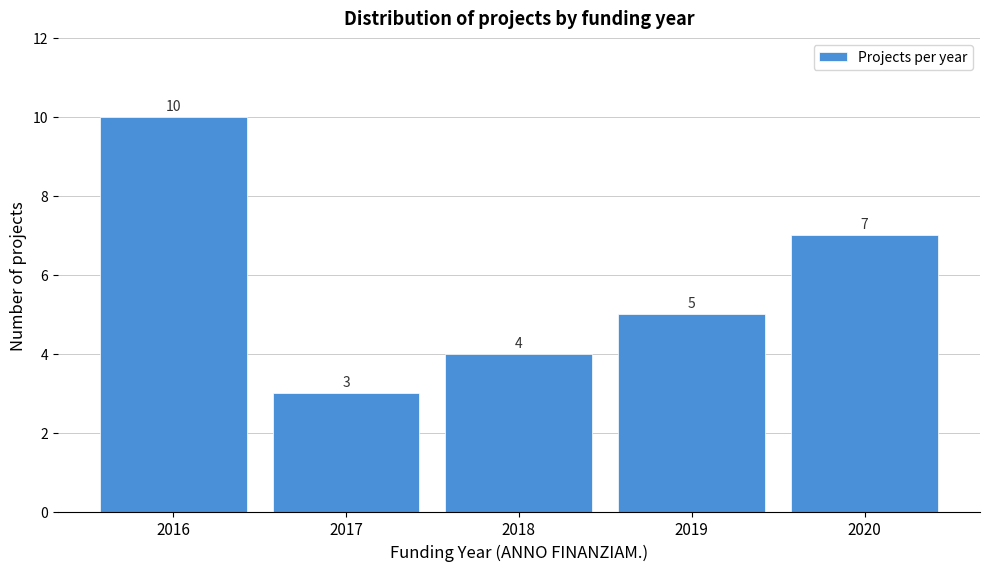

Reading left to right, list all the values displayed in this chart.

2016=10	2017=3	2018=4	2019=5	2020=7